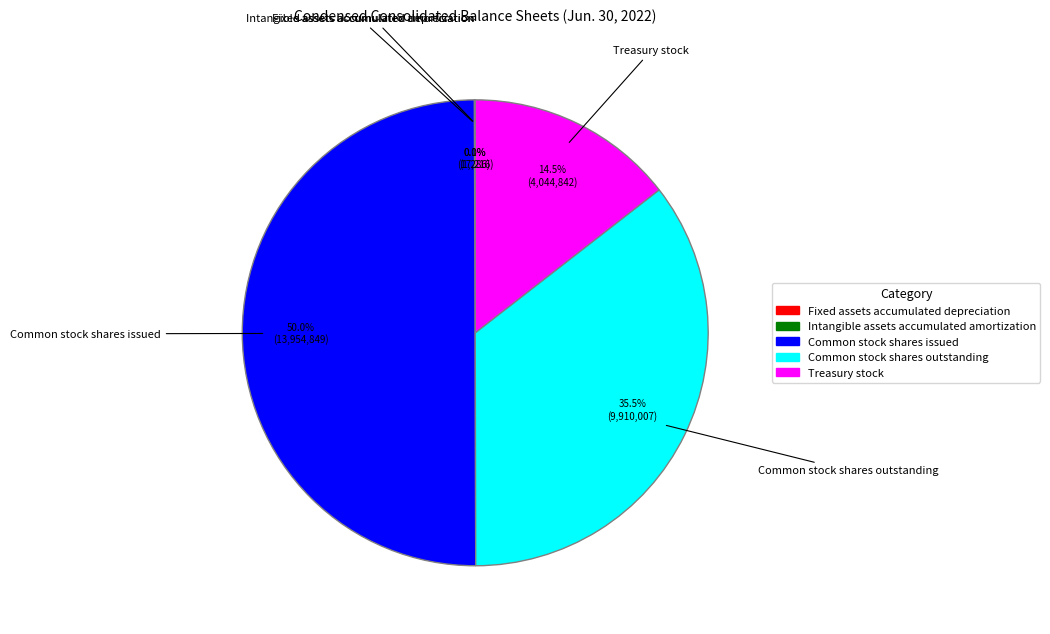

To the nearest percent, what is the average slice percentage?

20%